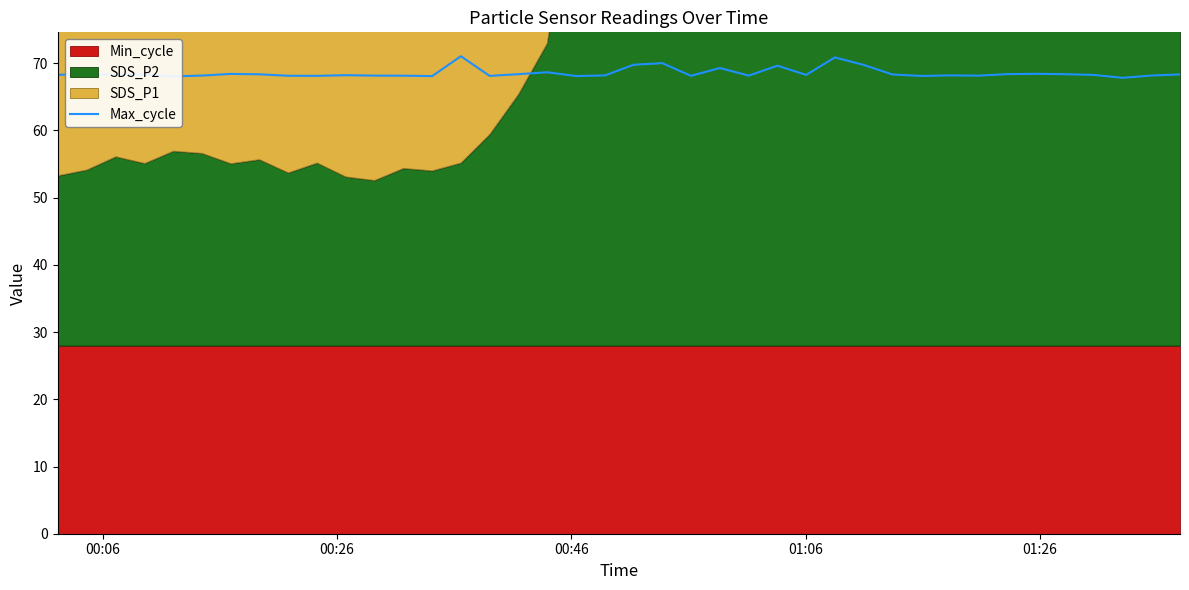

What is the minimum value for Max_cycle?

67.8